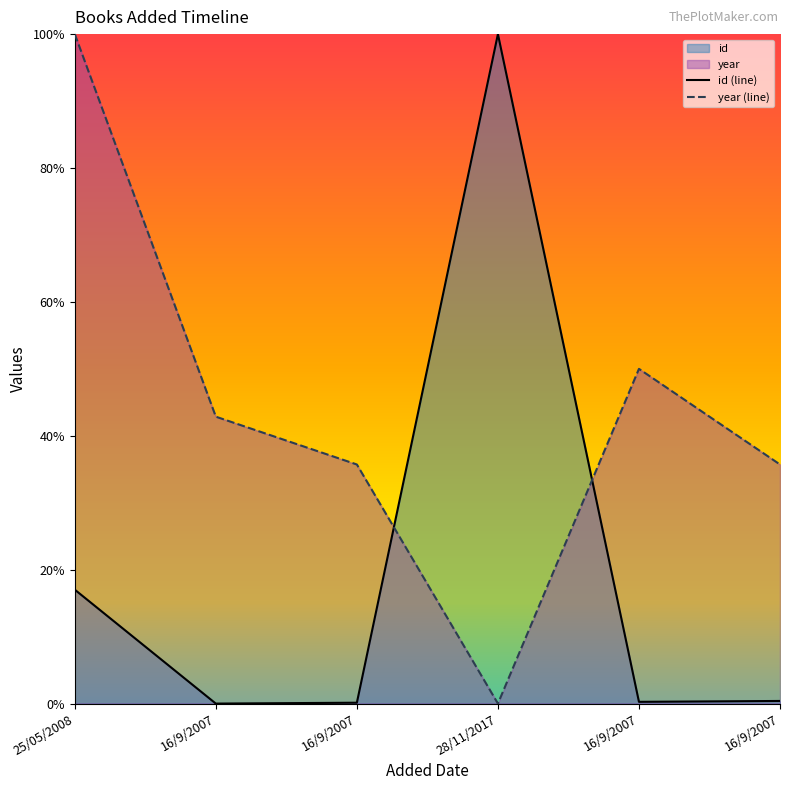

After their last crossing, which series has the higher values: year or id?

year